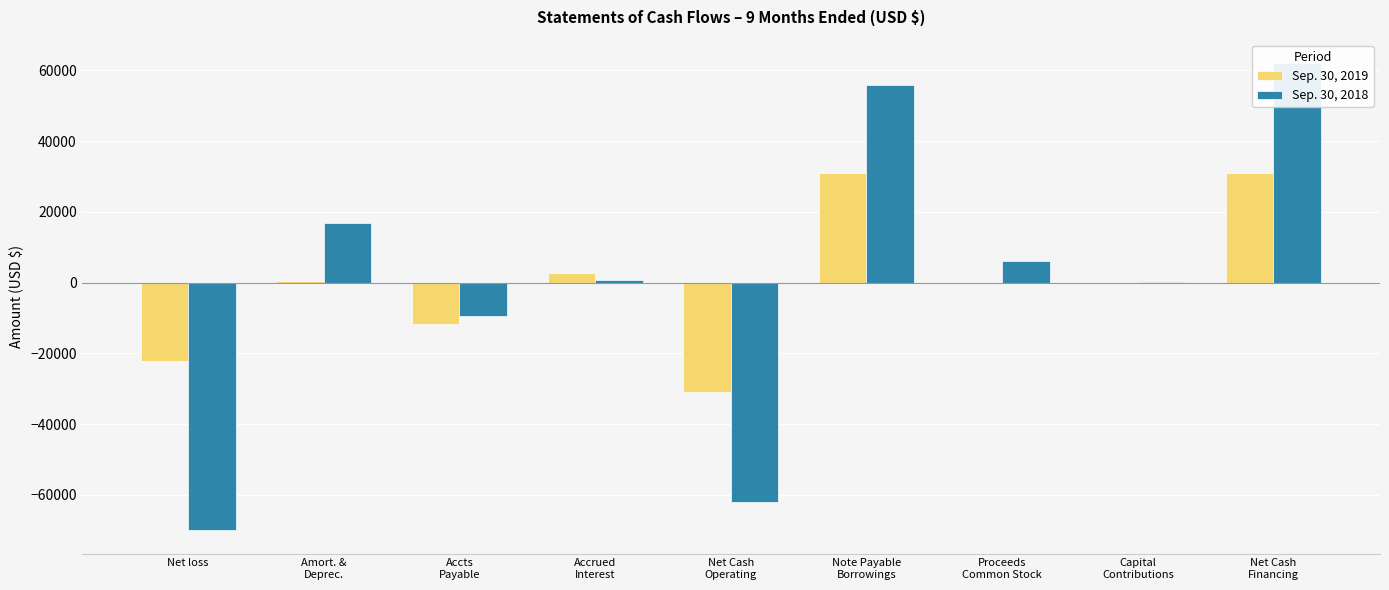

What is the sum of the Sep. 30, 2018 values at Net Cash
Operating and Amort. &
Deprec.?

-45214